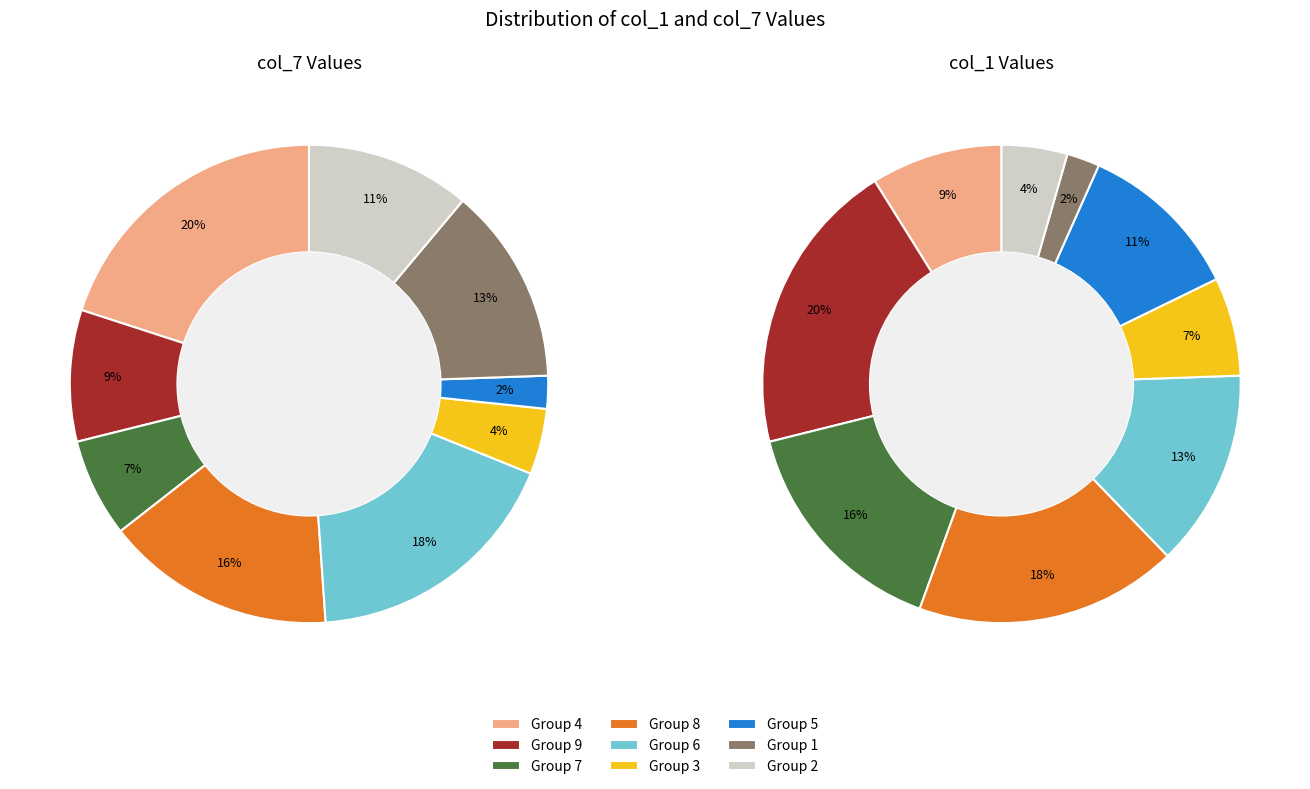

Is it true that 8 is 16% of the pie?

True